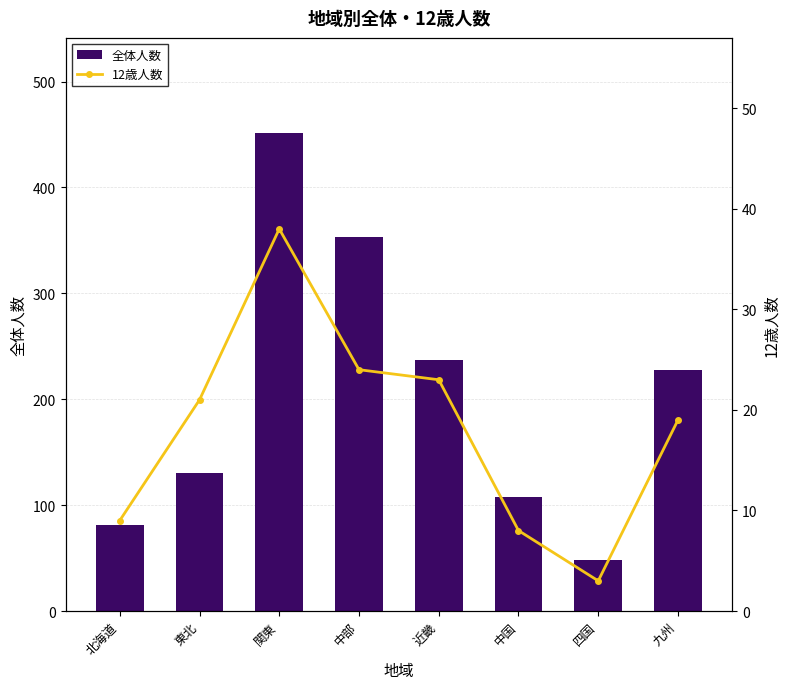

At which category is the sum across all series the highest?

関東